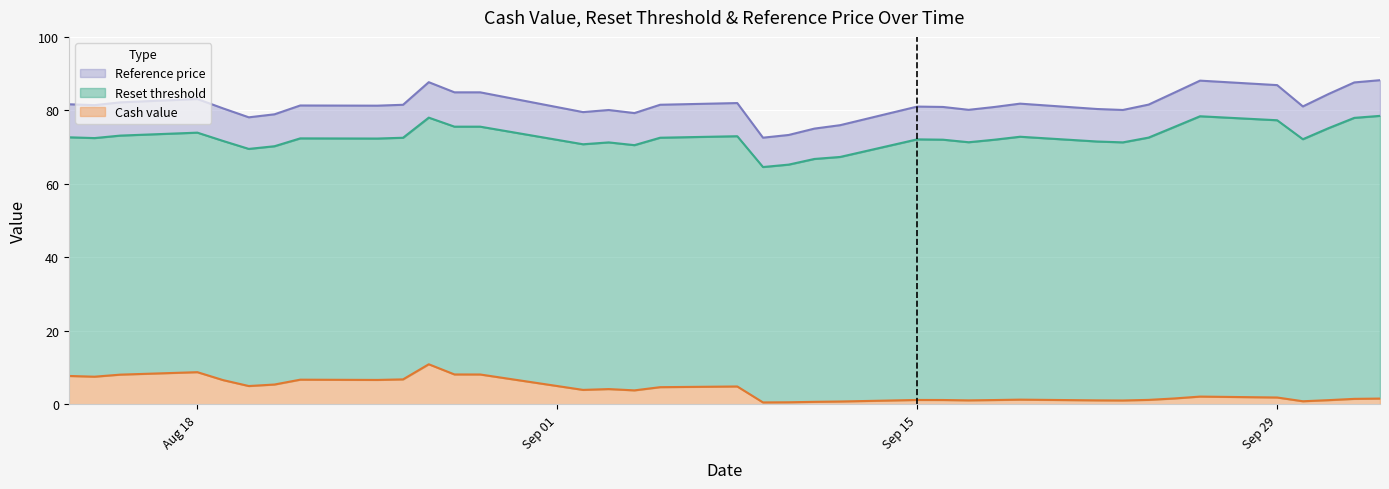

What is the difference between the highest and lowest values at 2025-08-21?

73.5